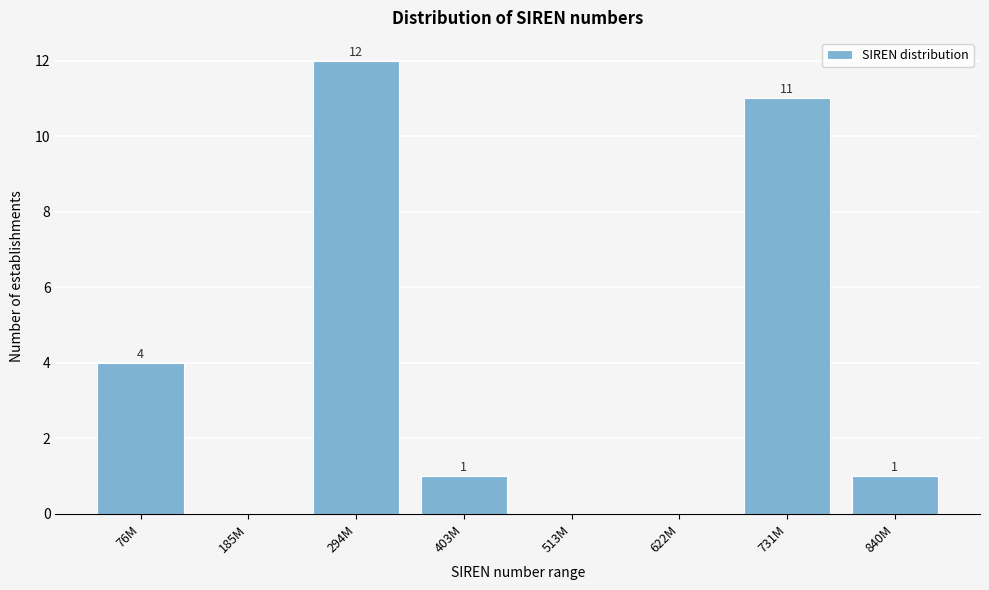

Reading left to right, transcribe all the data shown in this chart.

76M=4	185M=0	294M=12	403M=1	513M=0	622M=0	731M=11	840M=1